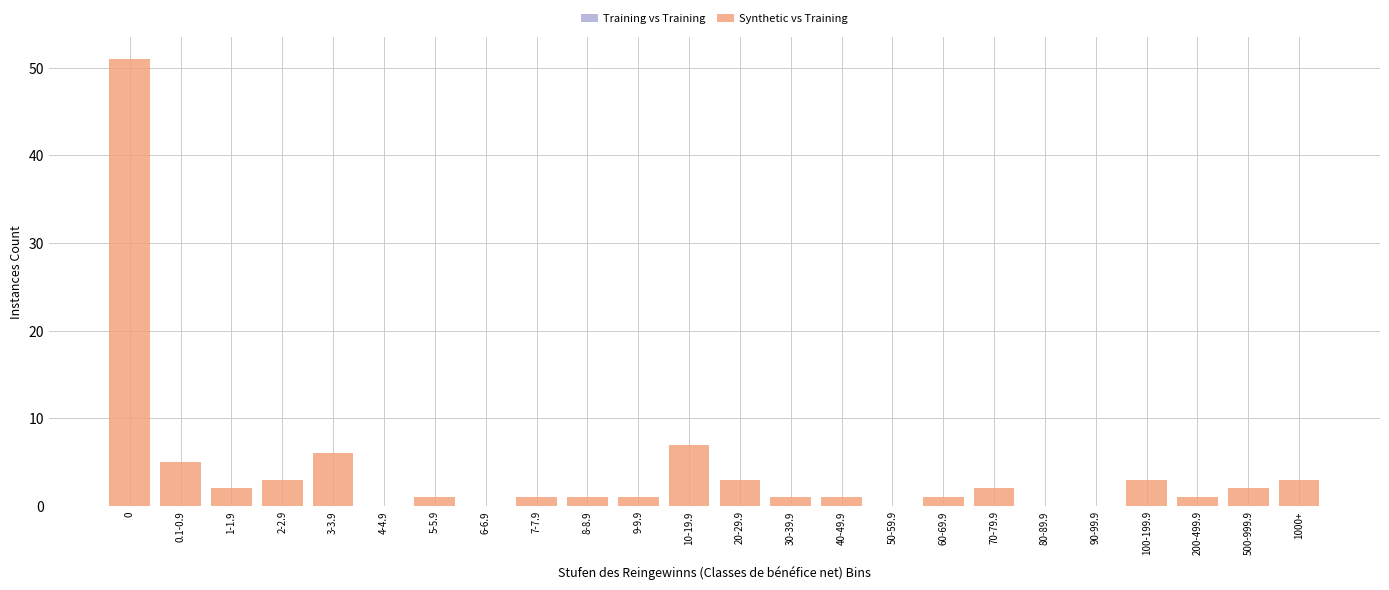

Reading right to left, transcribe all the data shown in this chart.

1000+=3	500-999.9=2	200-499.9=1	100-199.9=3	90-99.9=0	80-89.9=0	70-79.9=2	60-69.9=1	50-59.9=0	40-49.9=1	30-39.9=1	20-29.9=3	10-19.9=7	9-9.9=1	8-8.9=1	7-7.9=1	6-6.9=0	5-5.9=1	4-4.9=0	3-3.9=6	2-2.9=3	1-1.9=2	0.1-0.9=5	0=51